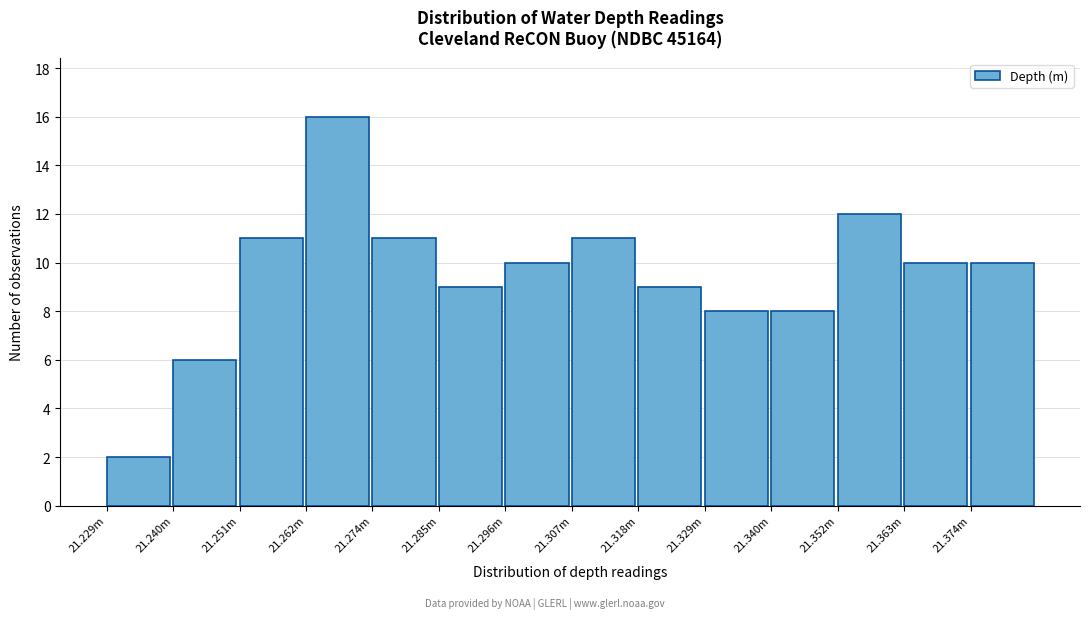

Reading left to right, extract all data points from this chart.

2	6	11	16	11	9	10	11	9	8	8	12	10	10